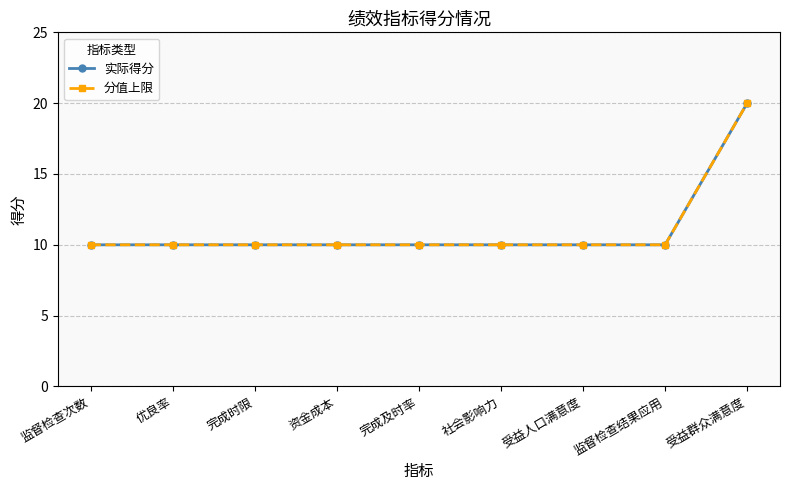

List the series in order of their peak value, highest first.

实际得分, 分值上限